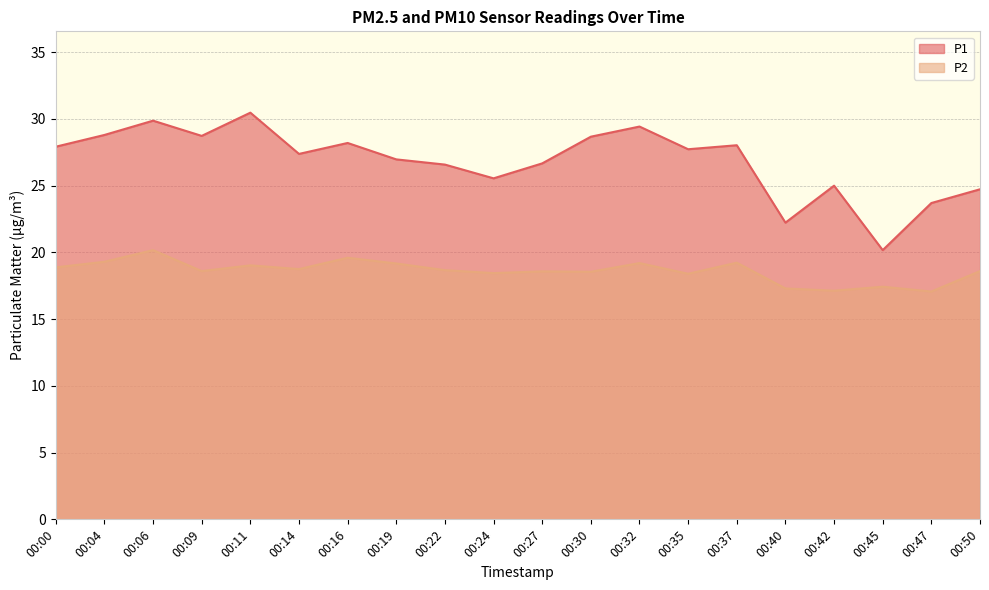

What is the spread (max minus min) of values at 00:06?

9.7